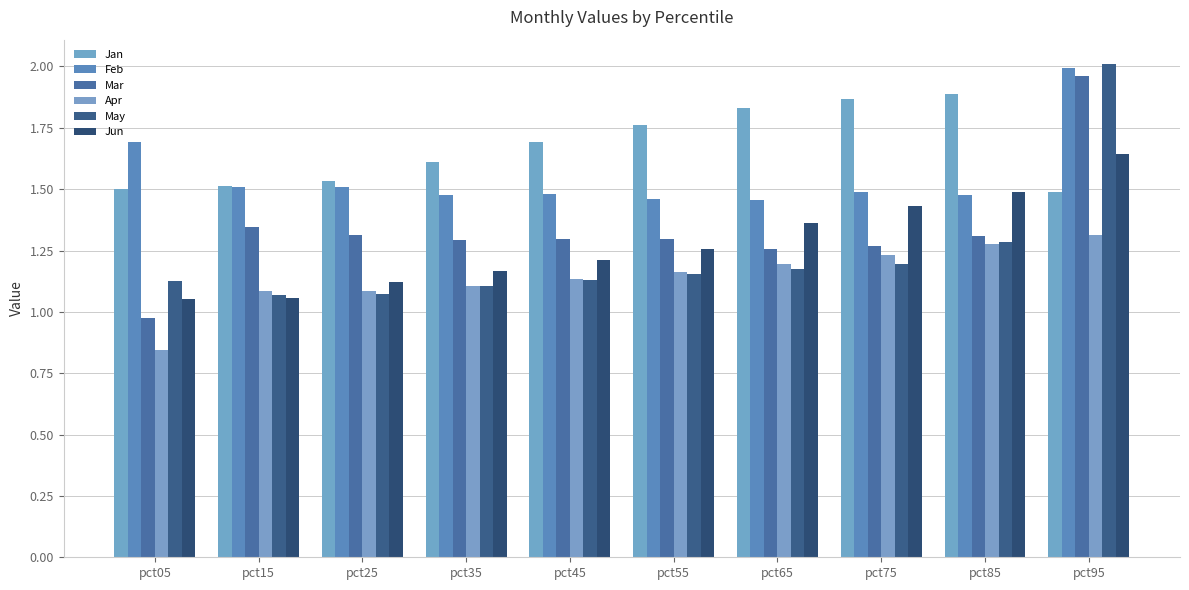

At which label does Feb reach its peak?

pct95